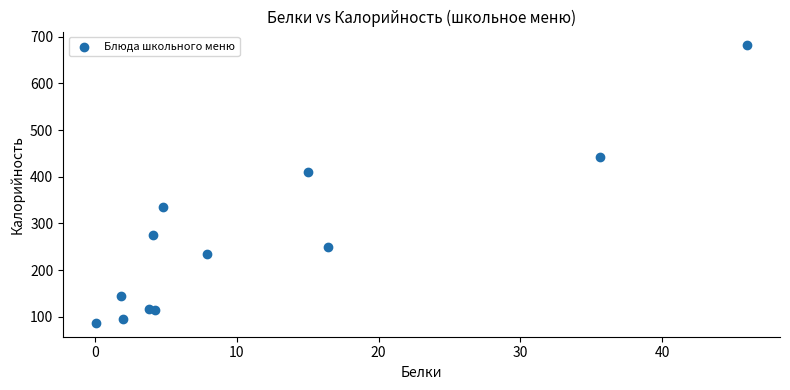

What Y value in the scatter plot is closest to 384?

409.4